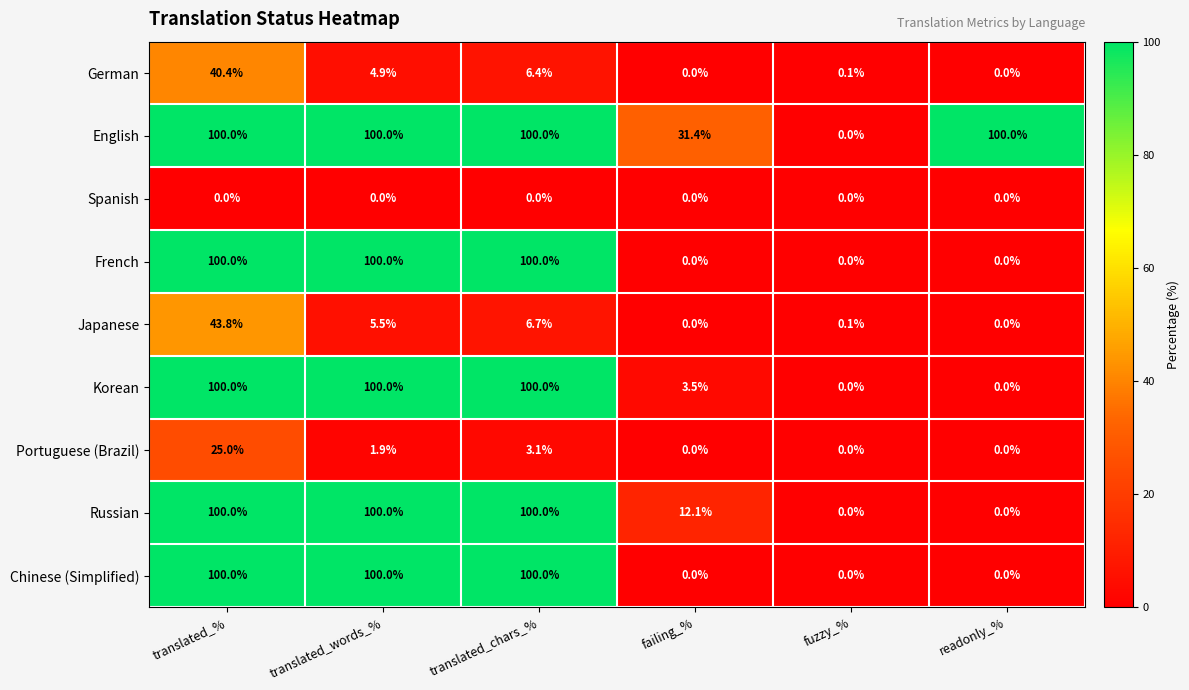

Which series changed the most between fuzzy_% and readonly_%?

English